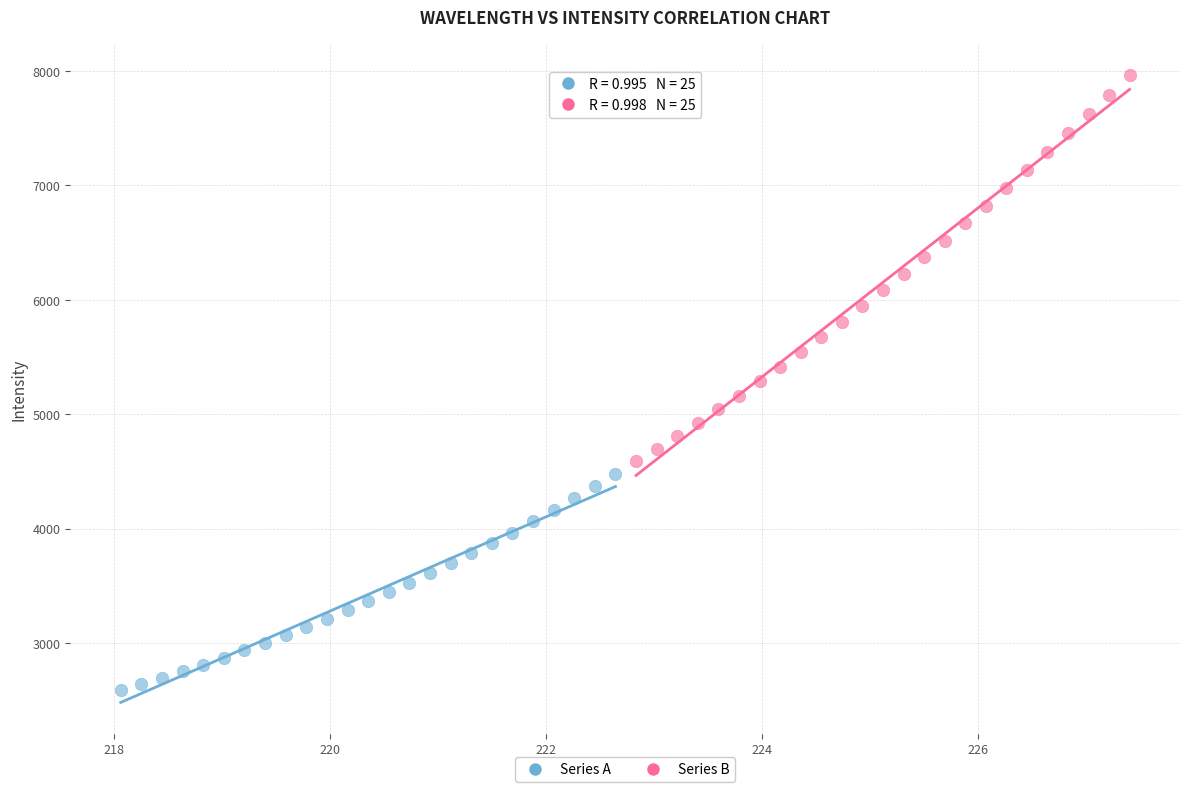

Which series contains the highest Y value?

Series B